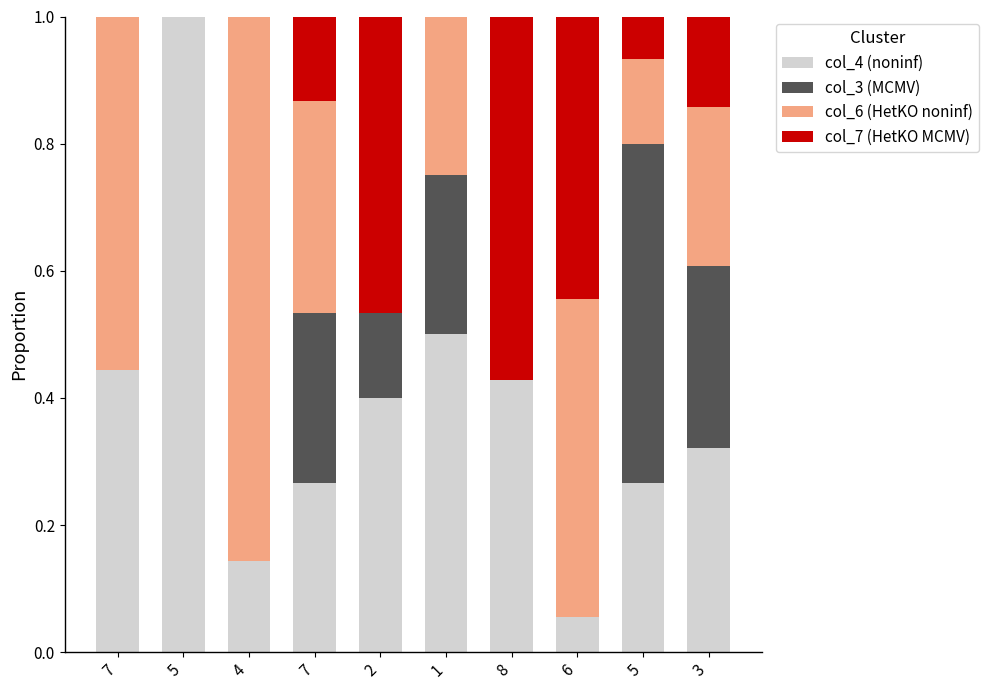

What are all the series names shown in the legend?

col_4 (noninf), col_3 (MCMV), col_6 (HetKO noninf), col_7 (HetKO MCMV)